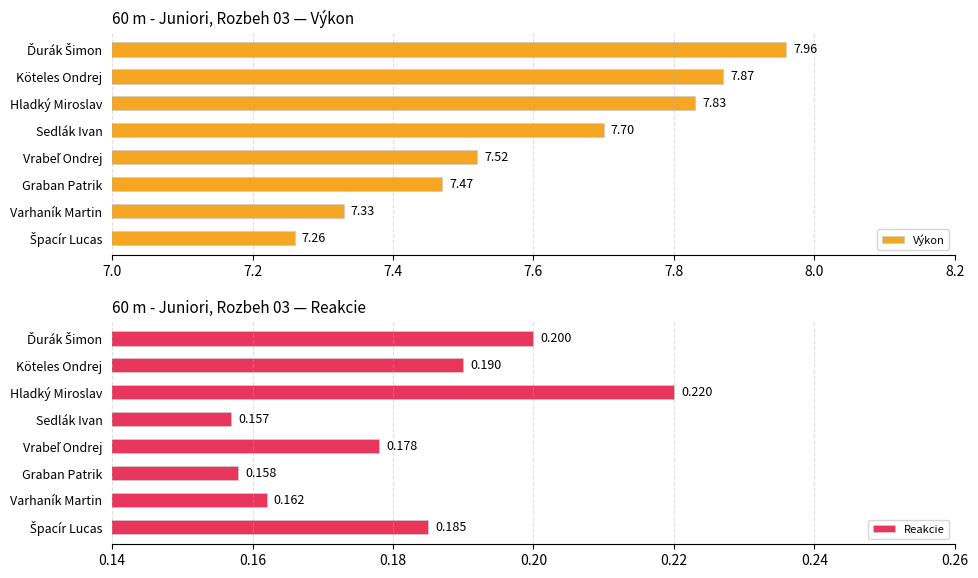

List the series in order of their peak value, lowest first.

Reakcie, Výkon